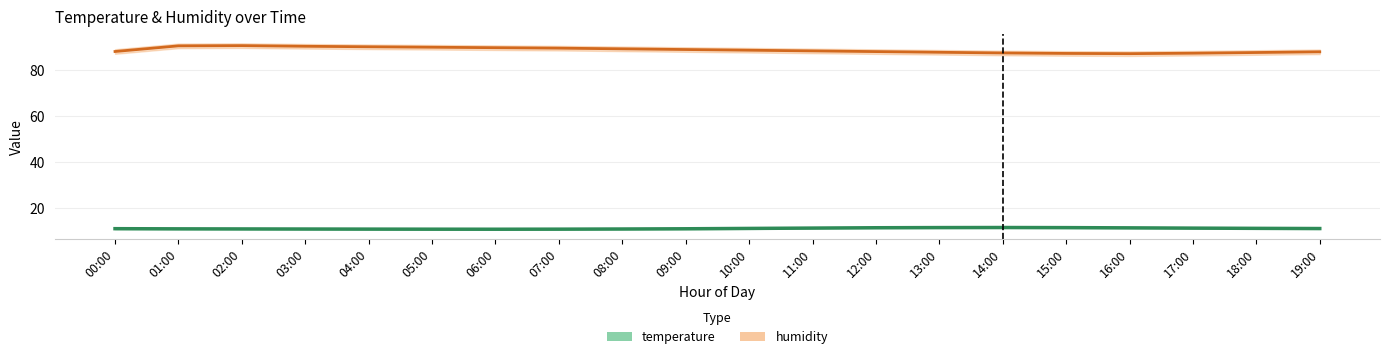

Where is the first local minimum for humidity?

16:00